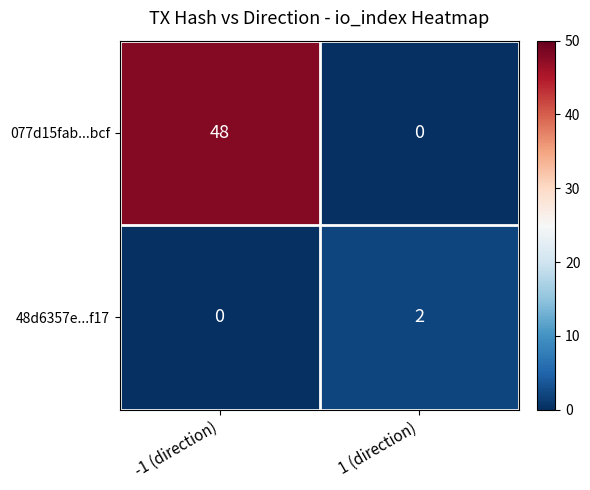

The value of 48d6357e...f17 at 1 (direction) is 3. True or false?

False